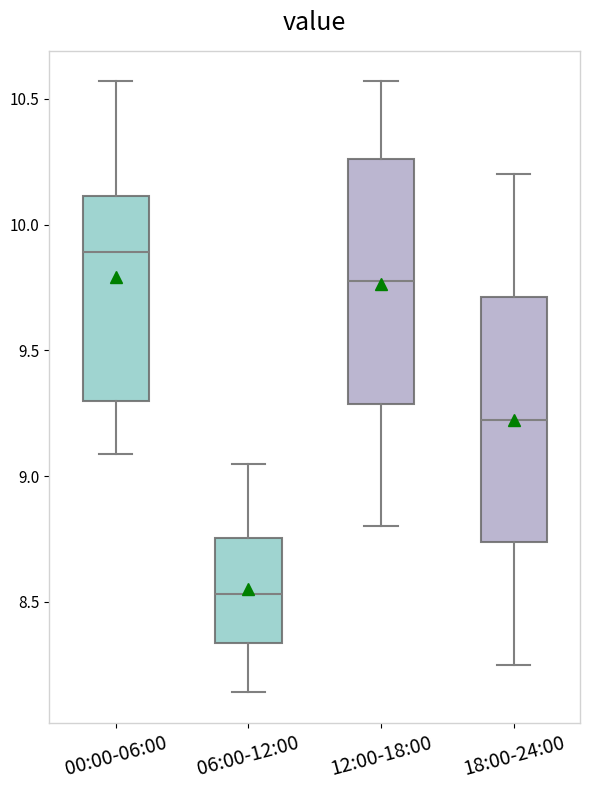

Which box's median line is the highest?

00:00-06:00